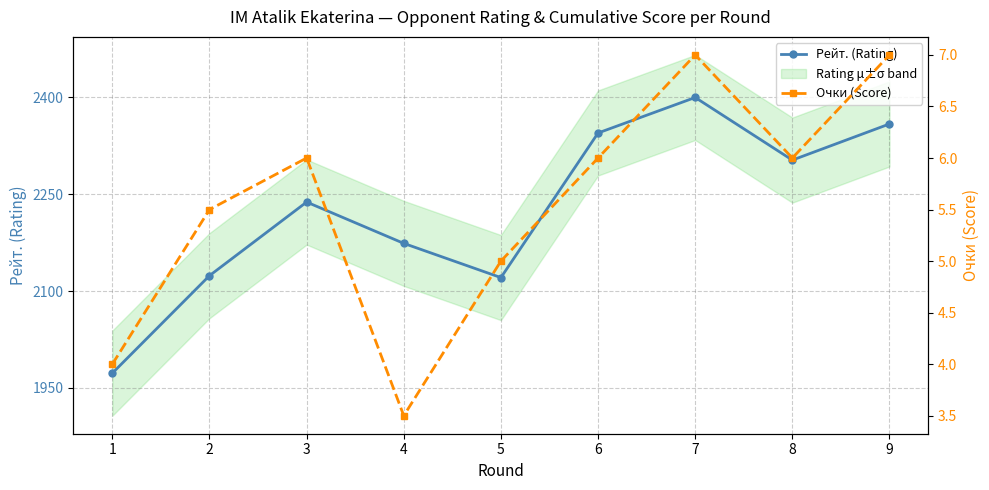

What is the value of the Рейт. (Rating) point at the 9th from the left?

2359